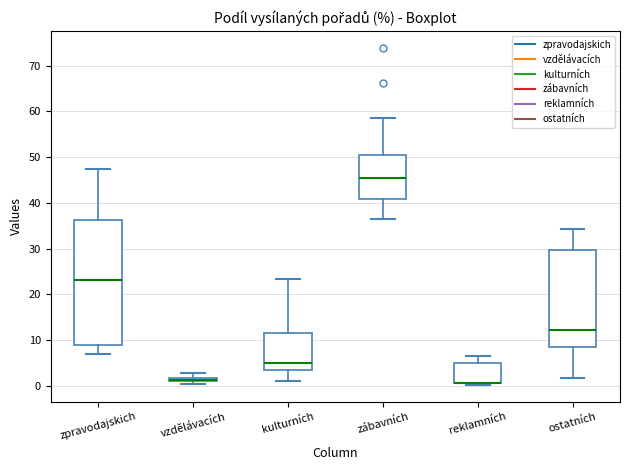

Where does the upper whisker of the box for kulturních end on the y-axis? The values are not printed on the chart, so give them approximately, as read against the axis.

23